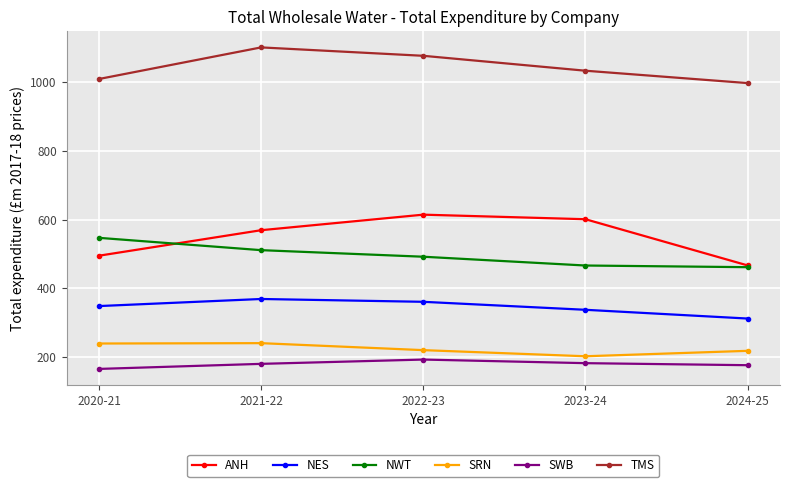

True or false: ANH and NES cross at least once.

False